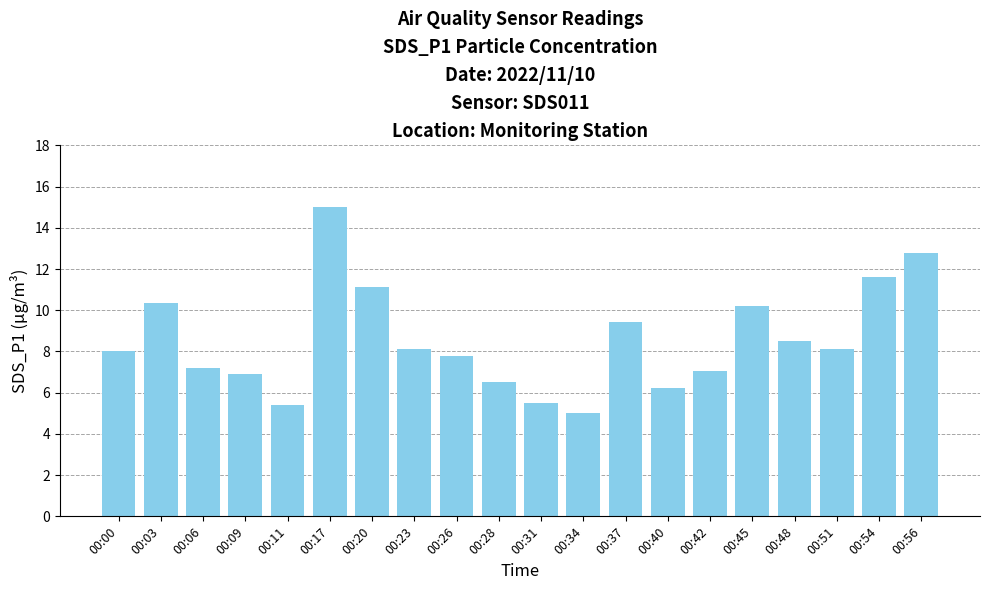

The chart shows a value of 7.2 at 00:06. True or false?

True